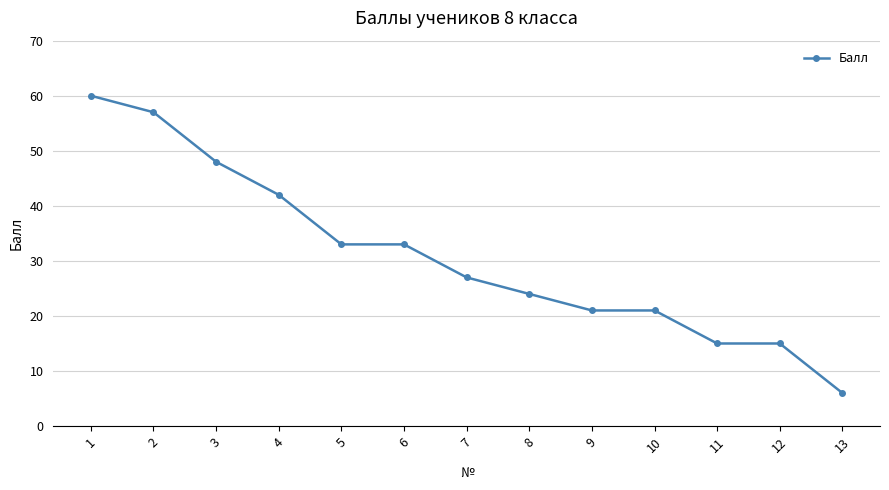

Is it true that the value at 9 is 21?

True